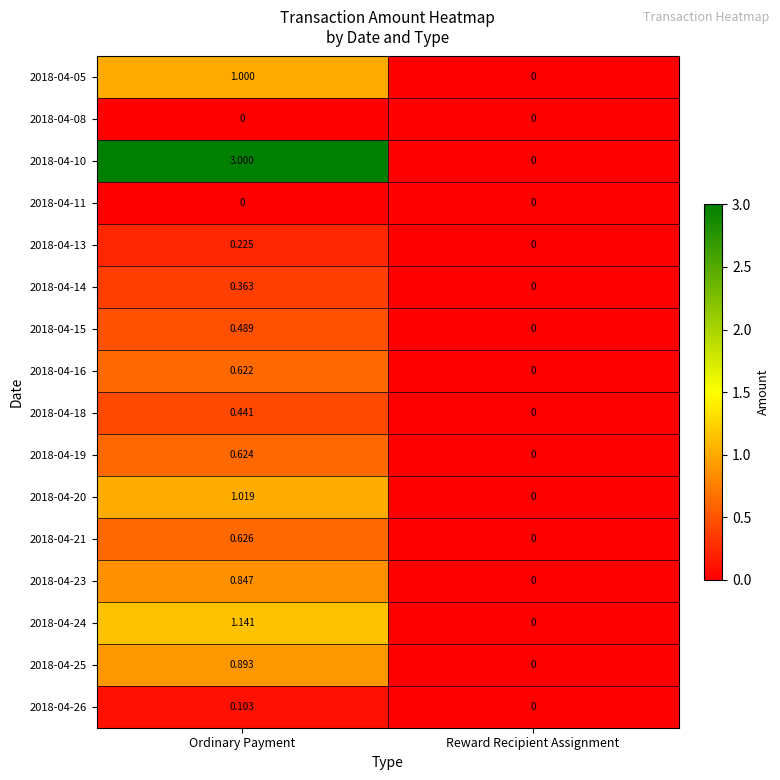

At which category does the chart reach its peak across all series?

Ordinary Payment